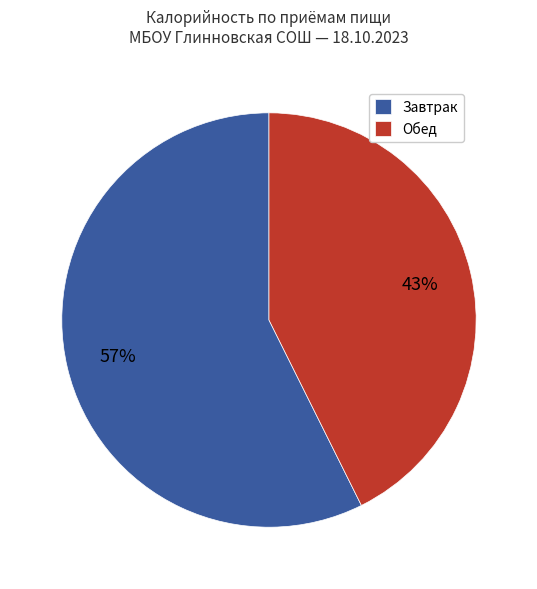

To the nearest percent, what portion does Завтрак represent?

57%